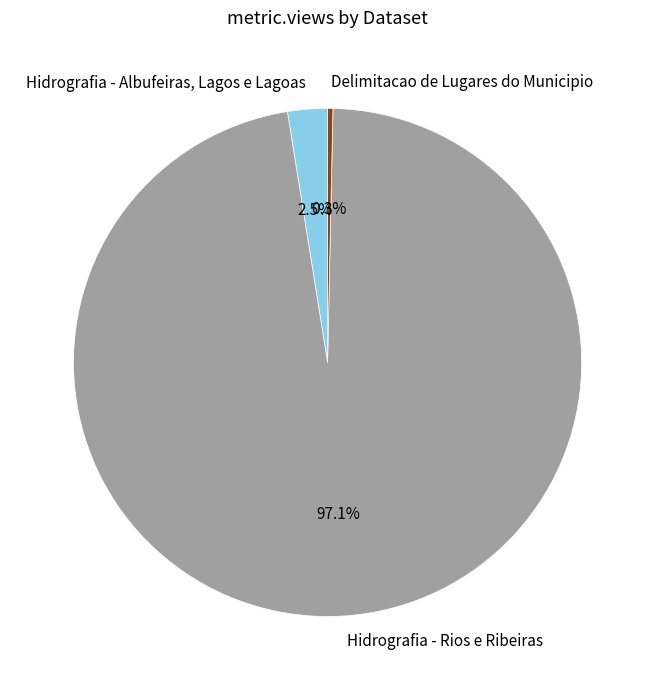

Is Hidrografia - Rios e Ribeiras the majority of the pie?

Yes